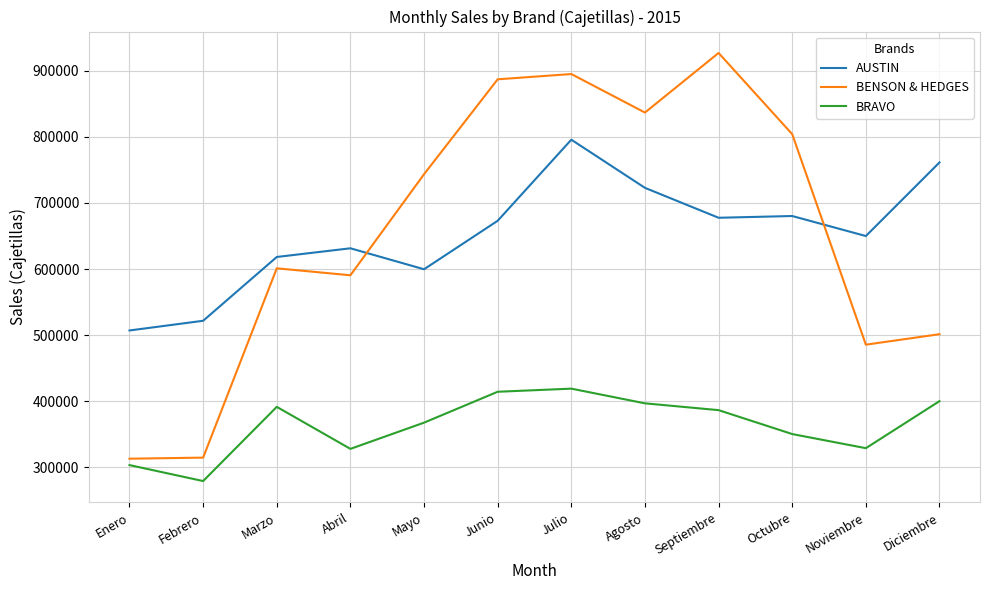

The AUSTIN series shows 649929 at Noviembre. True or false?

True